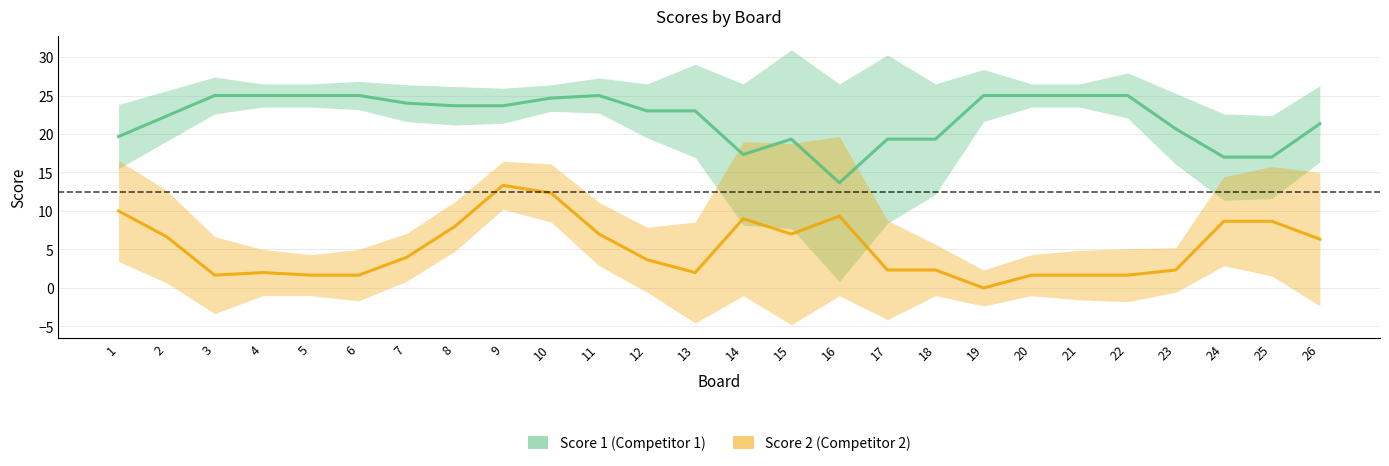

At which category is the sum across all series the highest?

10